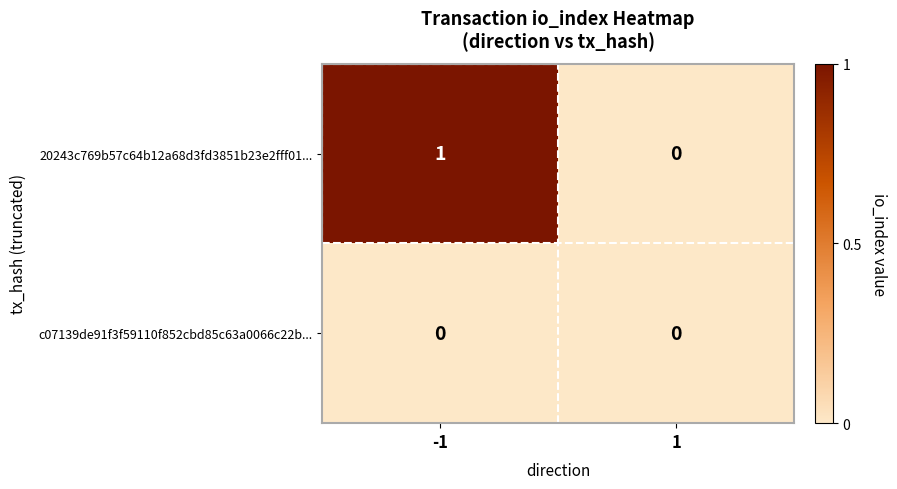

What is the total value across all series at -1?

1